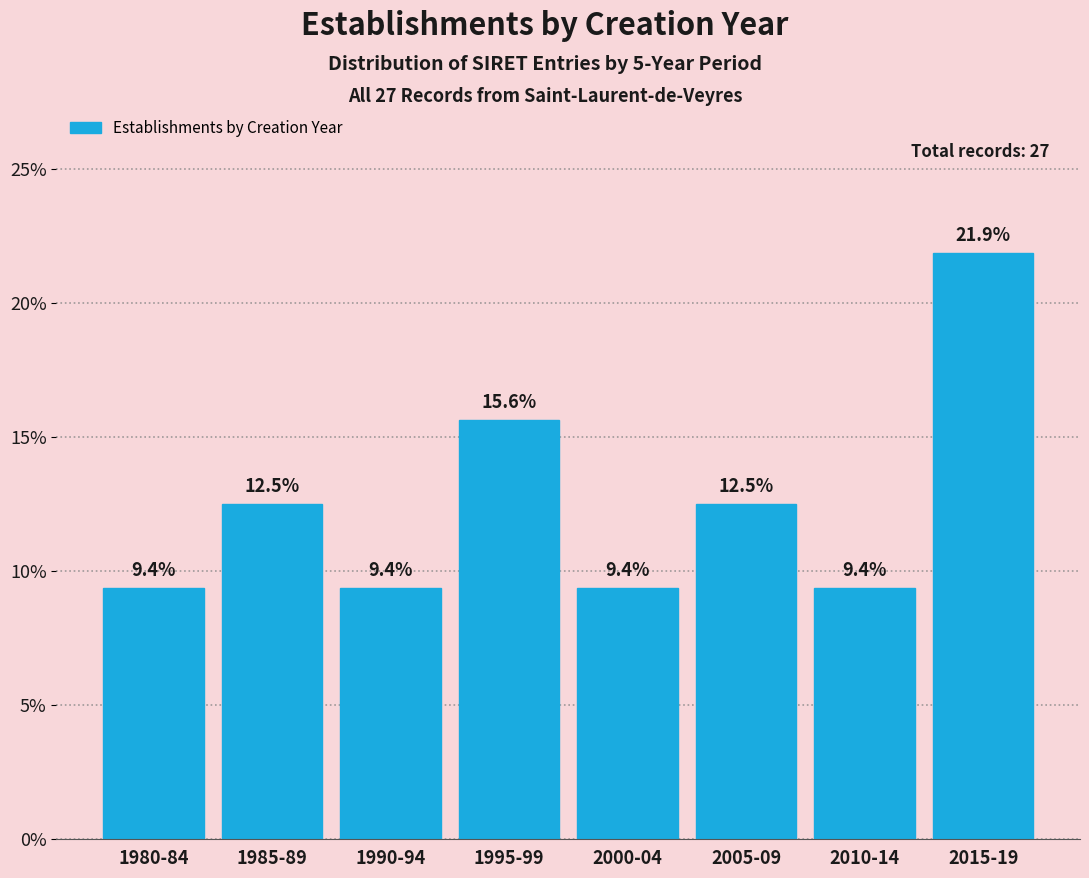

Reading left to right, what are all the values shown in this chart?

1980-84=9.4	1985-89=12.5	1990-94=9.4	1995-99=15.6	2000-04=9.4	2005-09=12.5	2010-14=9.4	2015-19=21.9